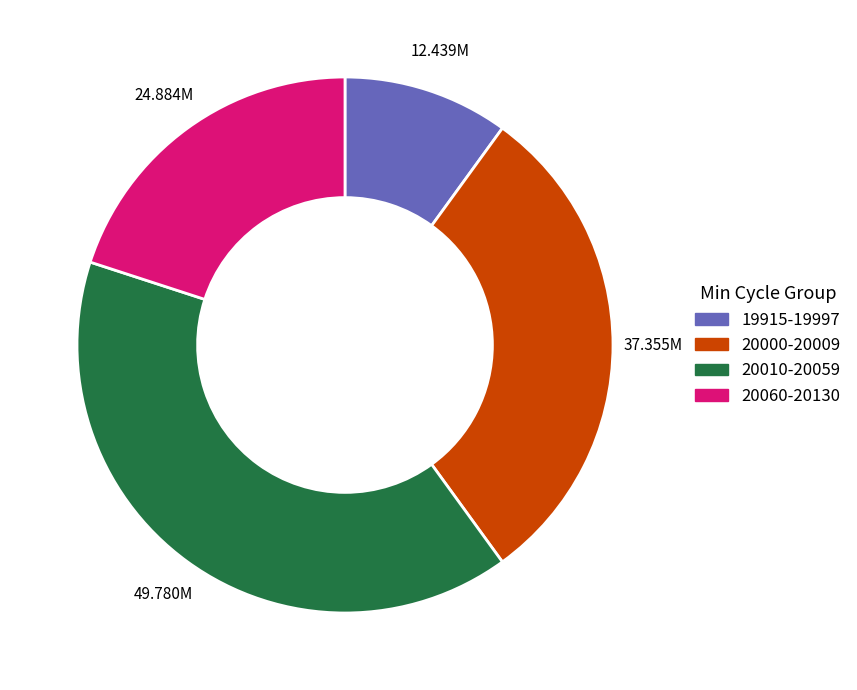

Does any single category account for the majority?

No